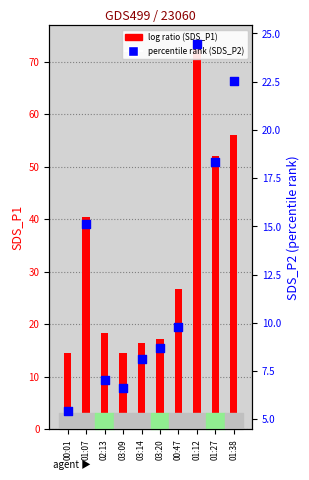

What is the total value across all series at 01:12?

97.7